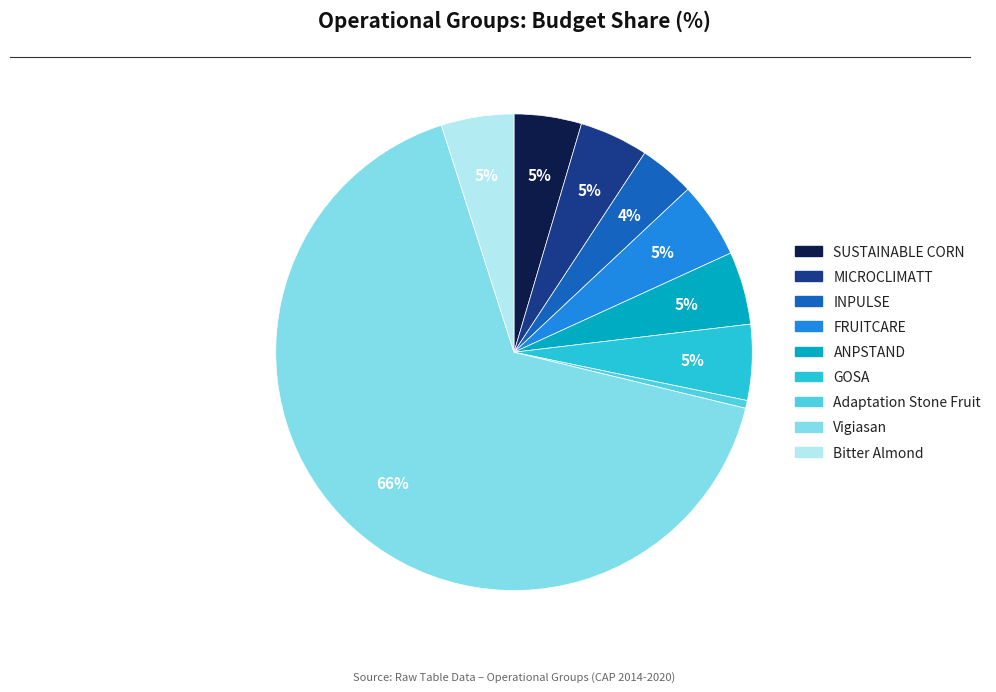

Is there any slice that represents more than half of the pie?

Yes